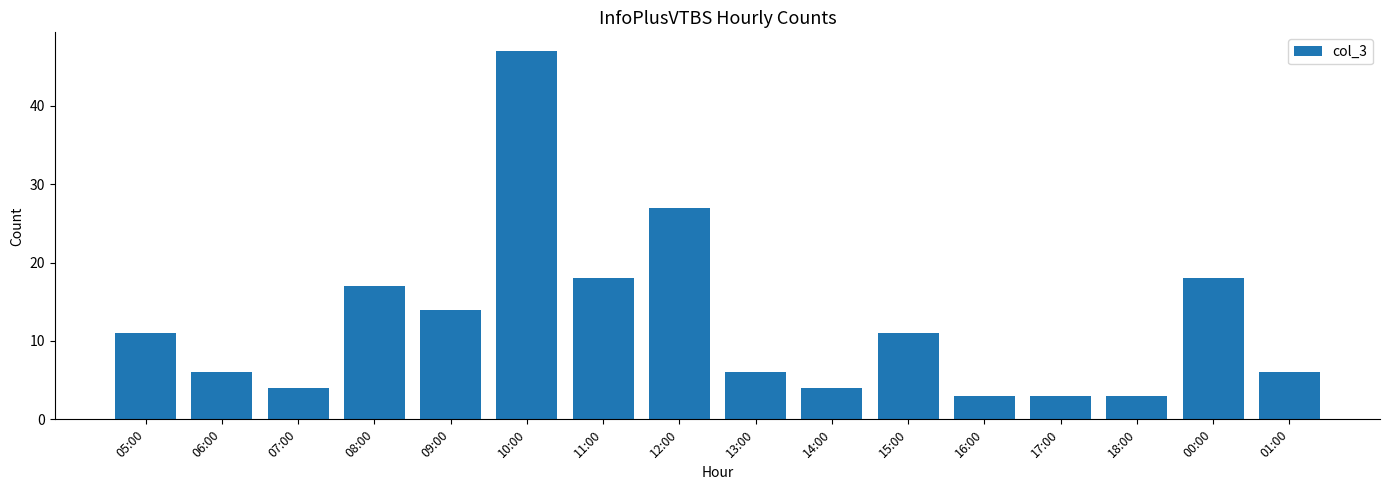

Reading left to right, list all the values displayed in this chart.

05:00=11	06:00=6	07:00=4	08:00=17	09:00=14	10:00=47	11:00=18	12:00=27	13:00=6	14:00=4	15:00=11	16:00=3	17:00=3	18:00=3	00:00=18	01:00=6